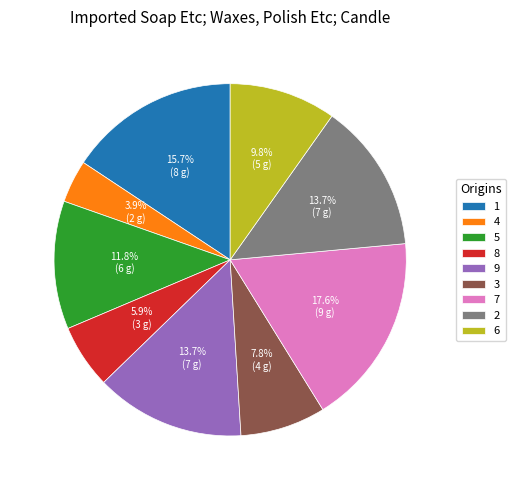

How many segments does this pie chart have?

9